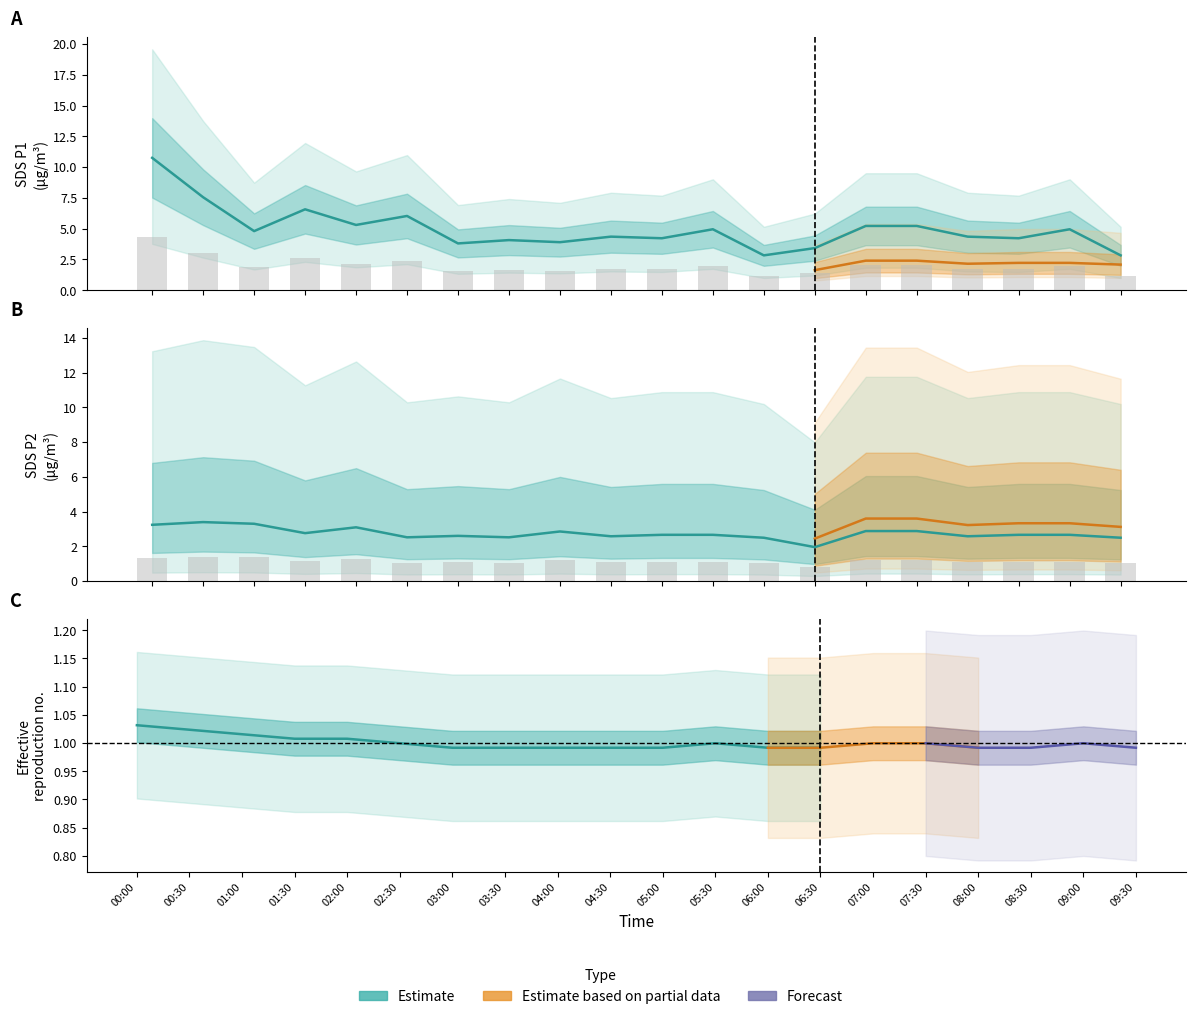

Where does the SDS_P2 series first go above 2?

00:00